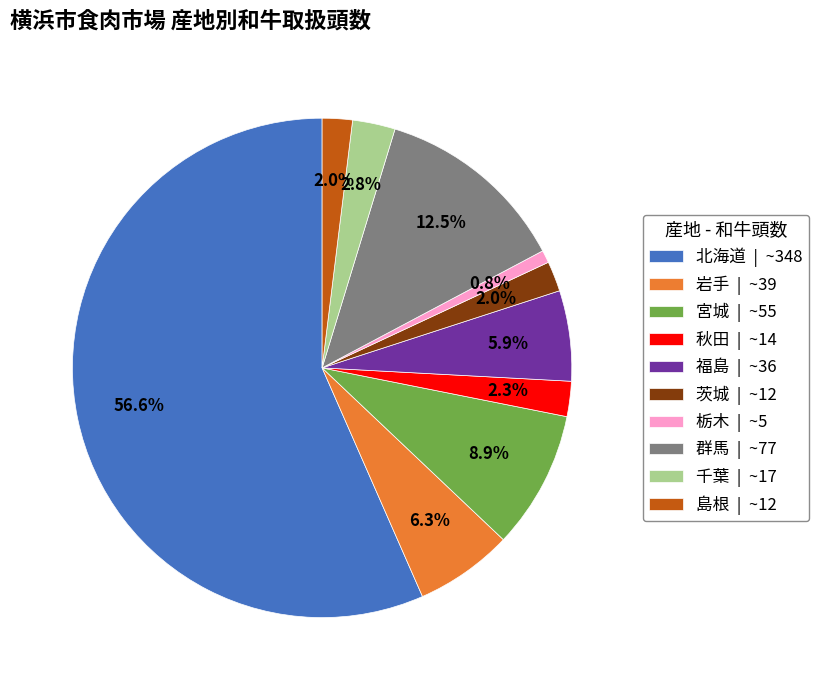

Which has a higher value, 北海道 | ~348 or 栃木 | ~5?

北海道 | ~348